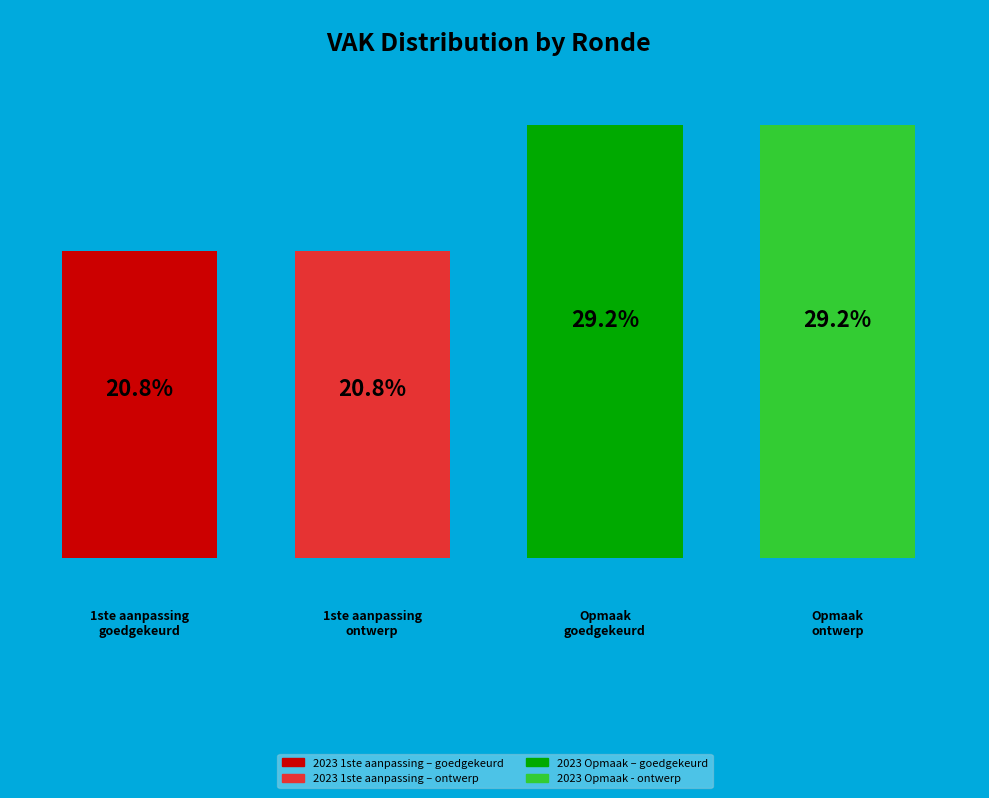

What percentage is the 2023 1ste aanpassing – ontwerp slice, to the nearest percent?

21%